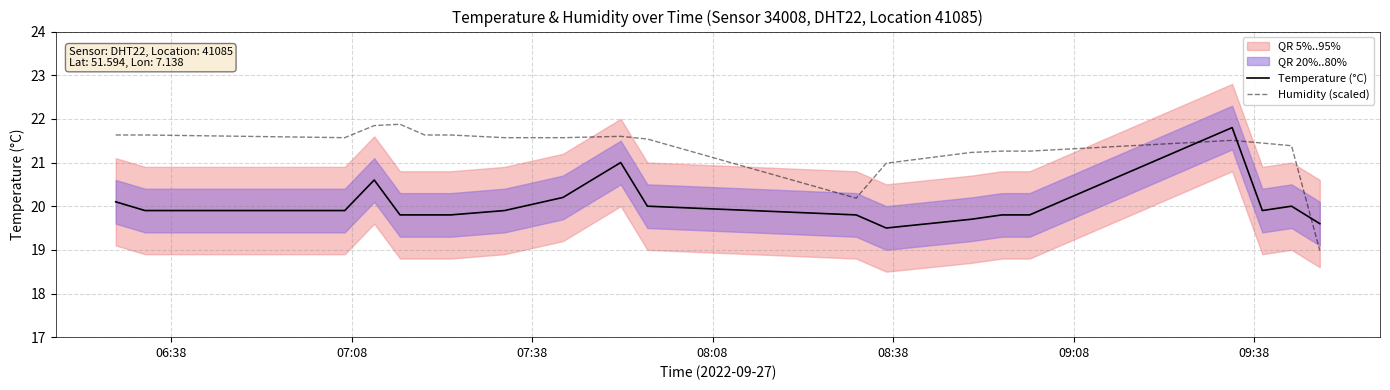

How many interior local peaks does the Temperature (°C) series have?

4